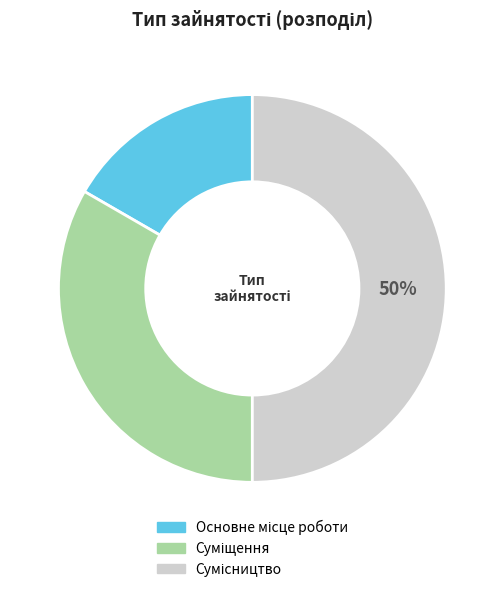

To the nearest percent, what is the average slice percentage?

33%